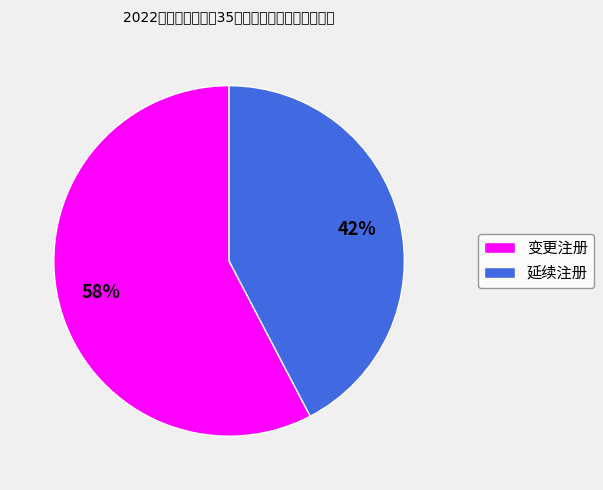

Which slice is the smallest?

延续注册